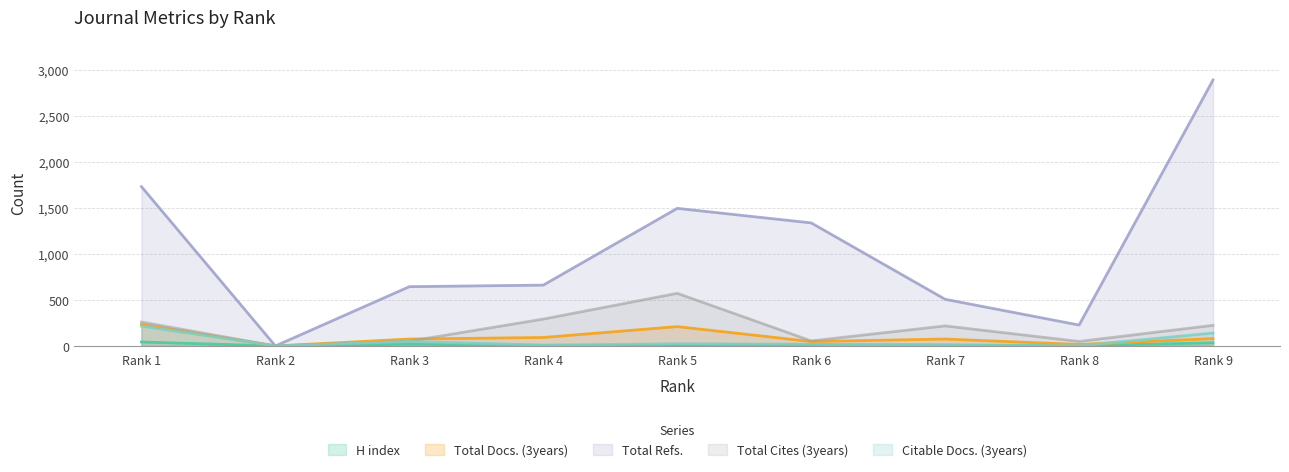

What is the spread (max minus min) of values at Rank 1?

1688